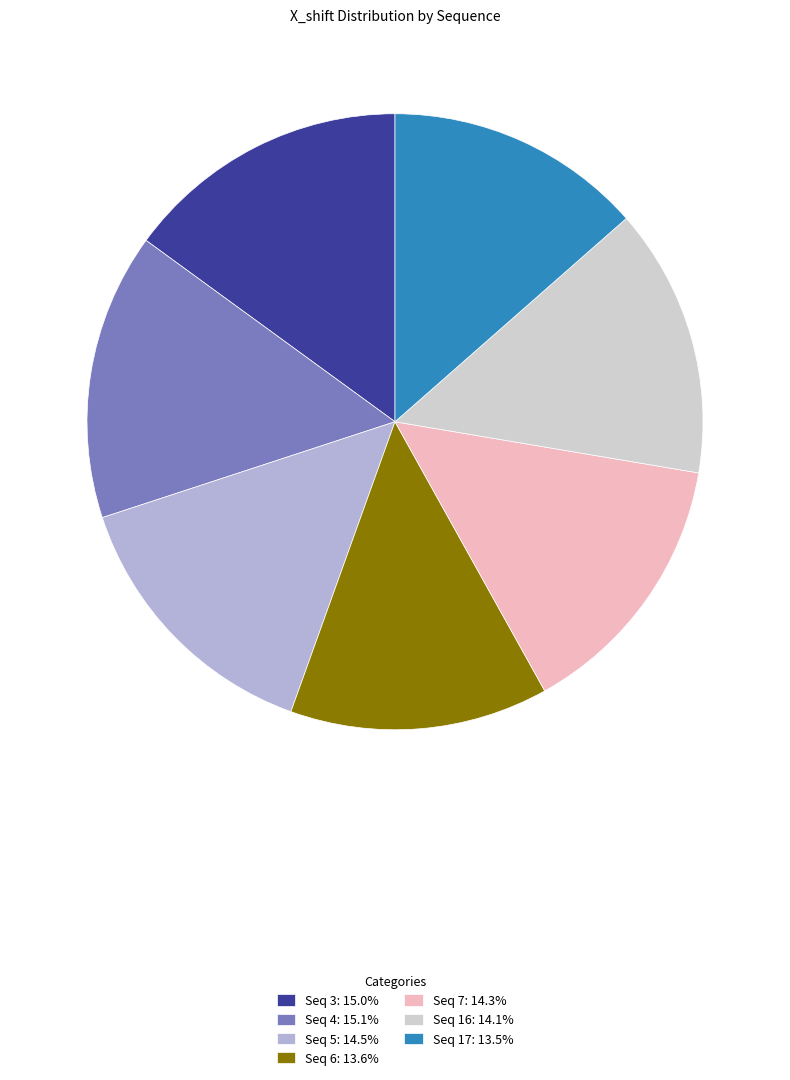

Do Seq 16: 14.1% and Seq 3: 15.0% together represent more than half of the pie?

No